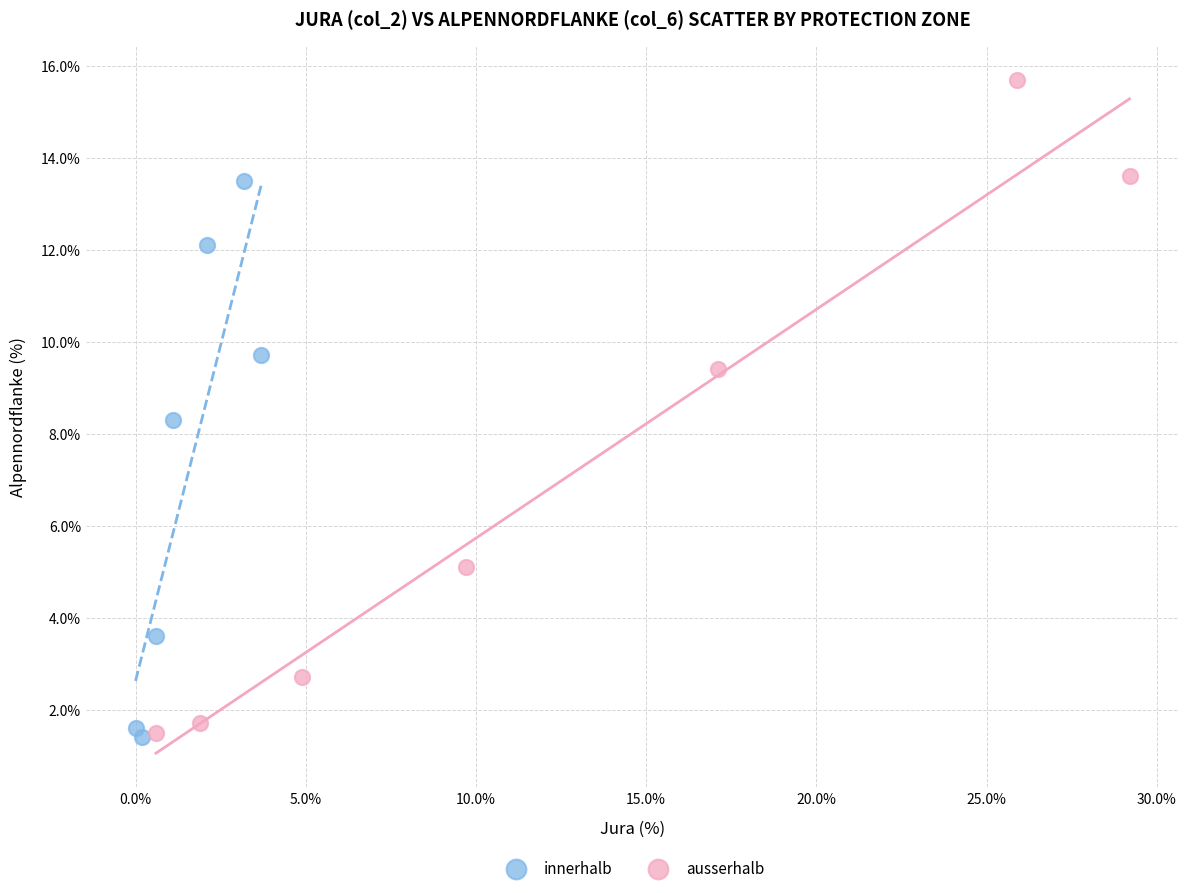

Which series reaches the maximum Y coordinate?

ausserhalb